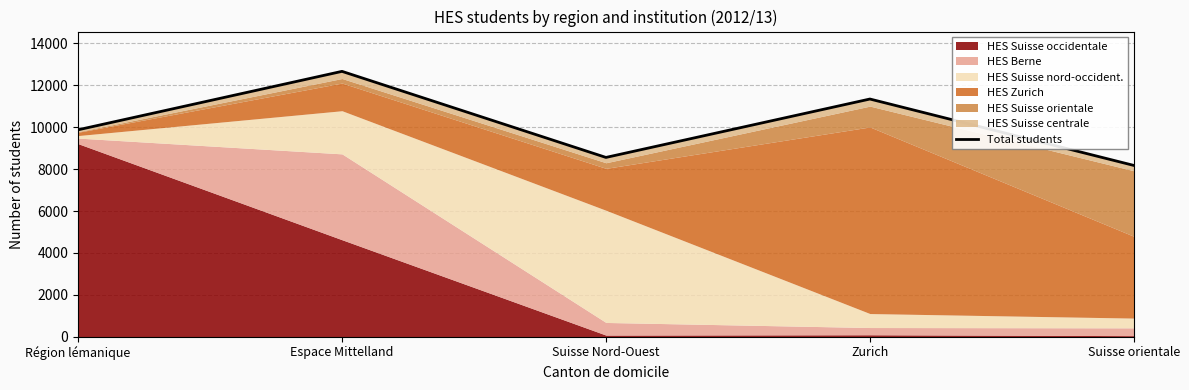

What is the label of the 3rd point from the right?

Suisse Nord-Ouest